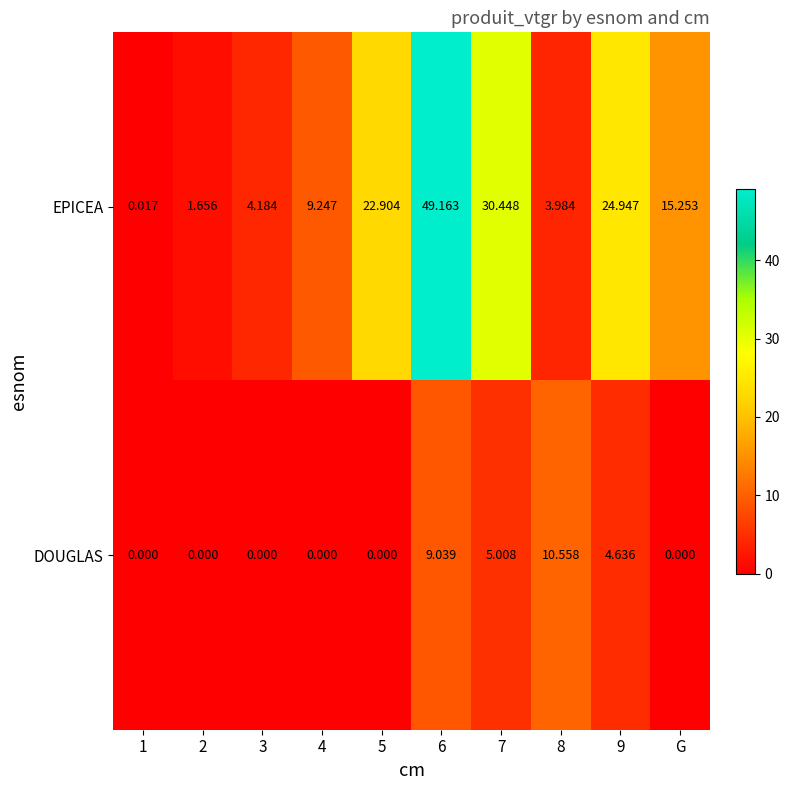

What is the difference between the highest and lowest values at 8?

6.6